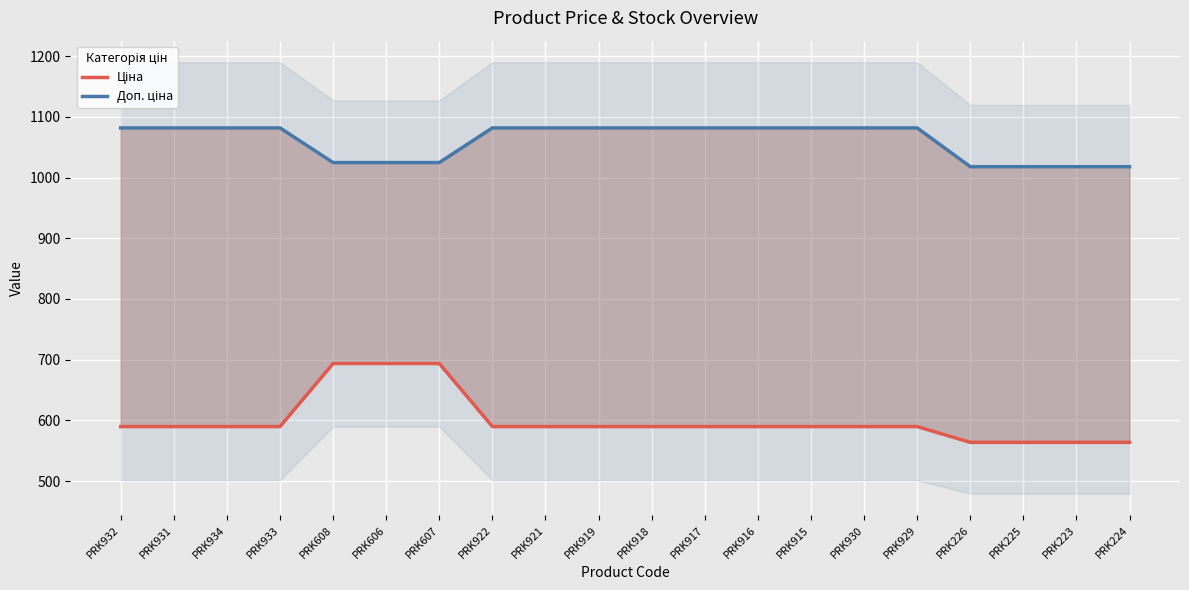

Is it true that Доп. ціна equals 1081.7 at PRK929?

True